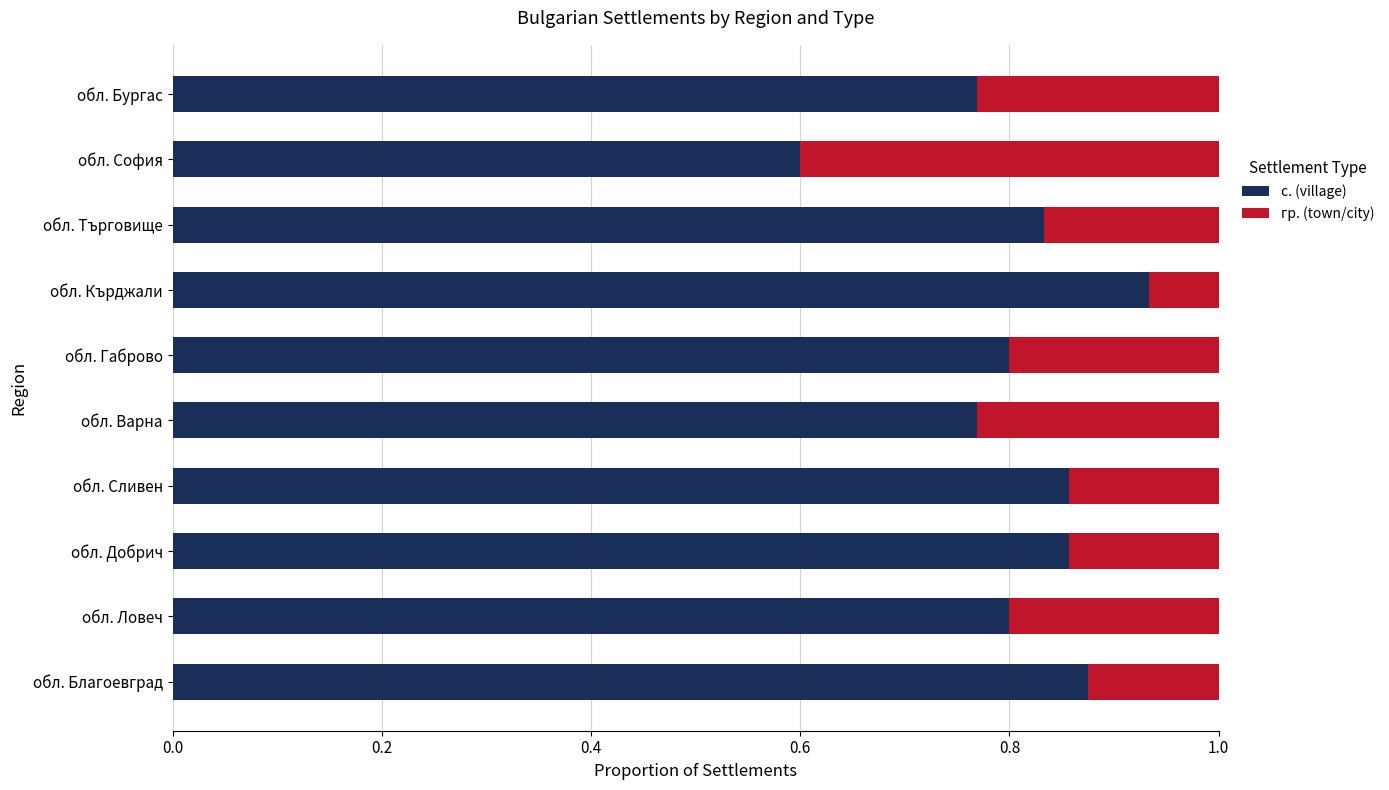

At which label does с. (village) reach its minimum?

обл. София